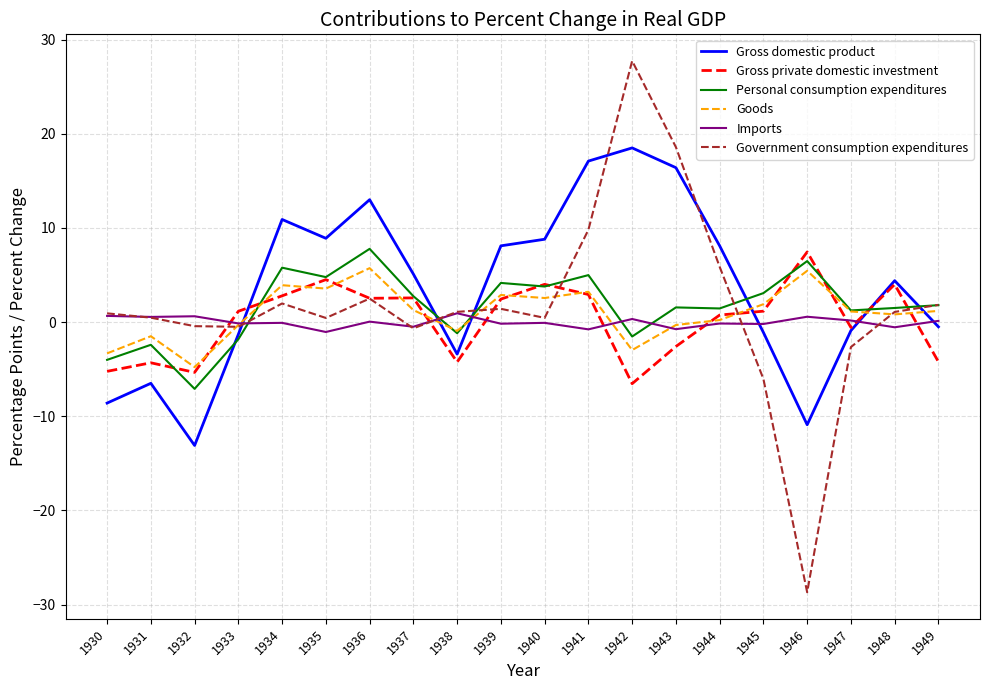

Is the value of Imports at 1949 greater than the value of Gross domestic product at 1940?

No